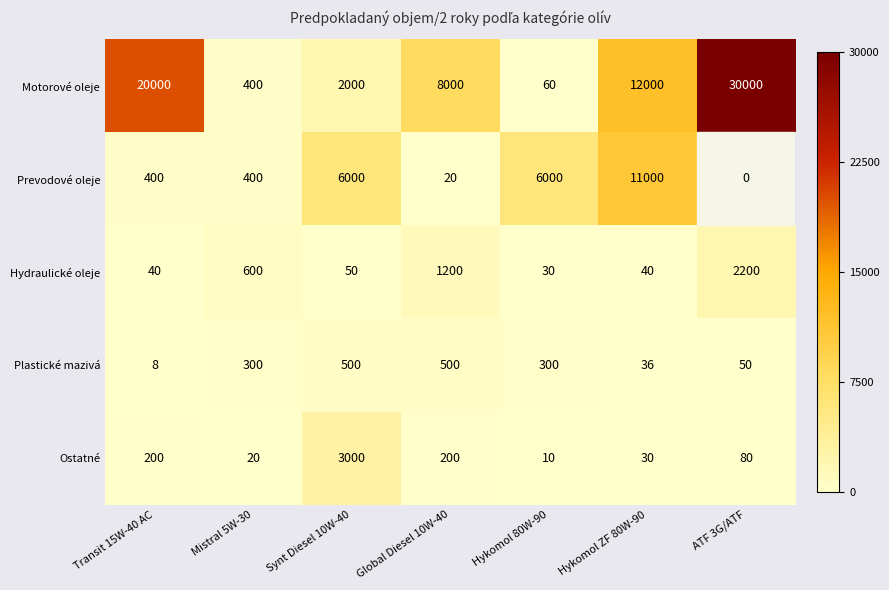

Where does the Motorové oleje series first go above 8000?

Transit 15W-40 AC